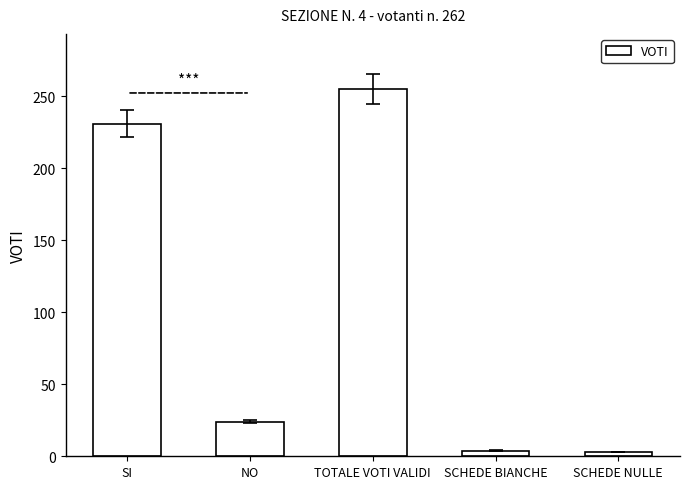

Is it true that the value at TOTALE VOTI VALIDI is 255?

True